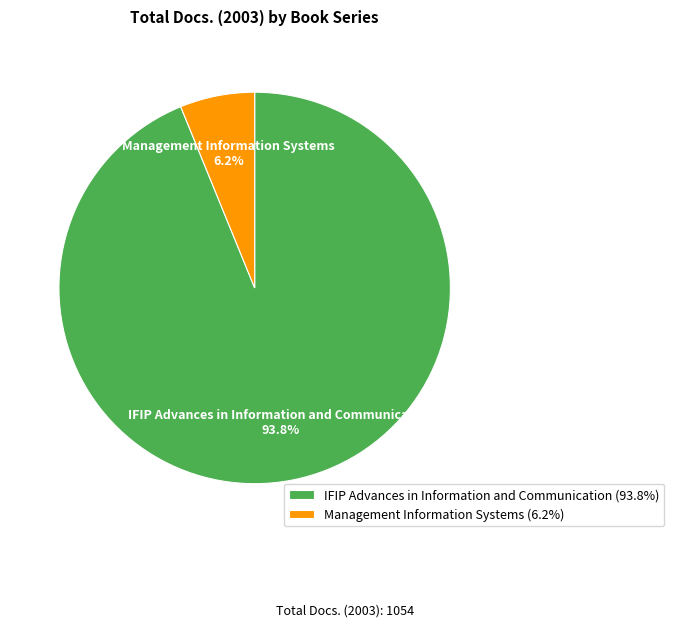

To the nearest percent, what is the difference between the largest and smallest slice percentages?

88%